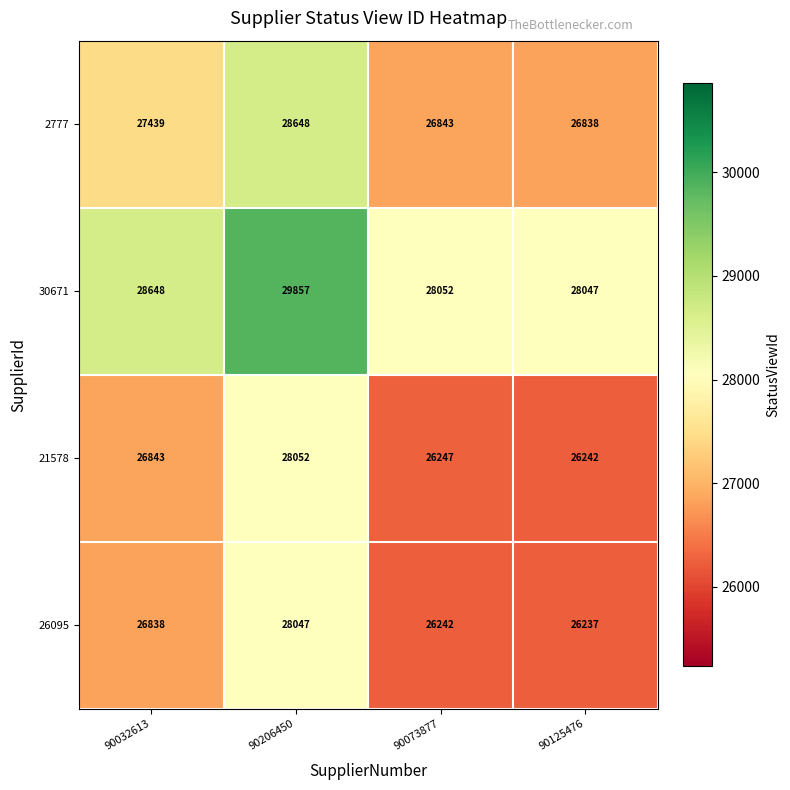

Read the 30671 value at 90032613, to the nearest 10.

28650